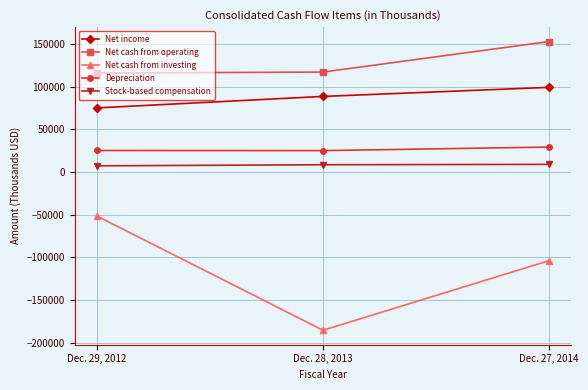

Is it true that Net income equals 88784 at Dec. 28, 2013?

True